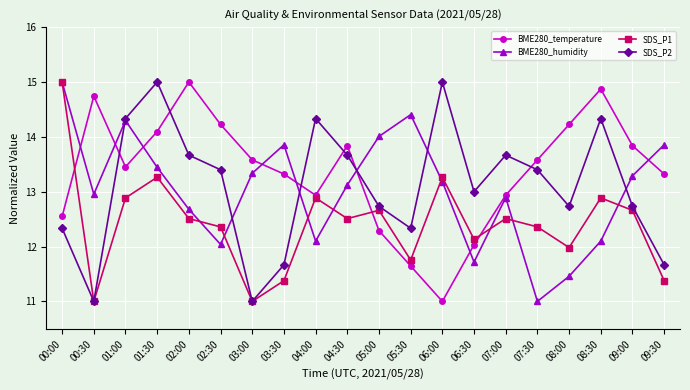

Does the chart display data point markers on the line(s)?

Yes